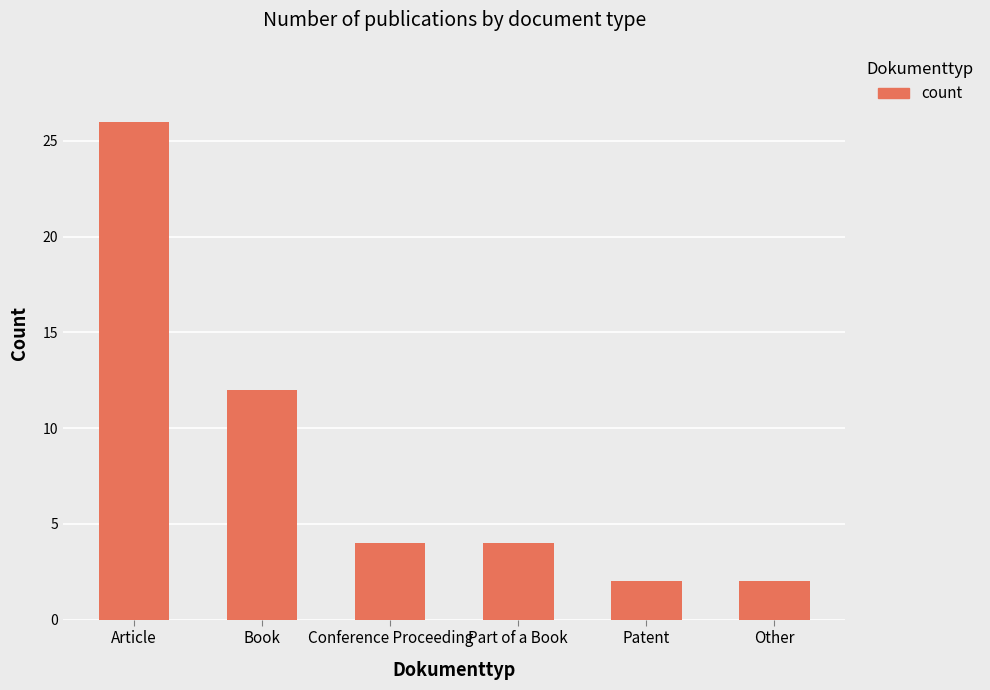

What is the label of the 6th bar from the left?

Other